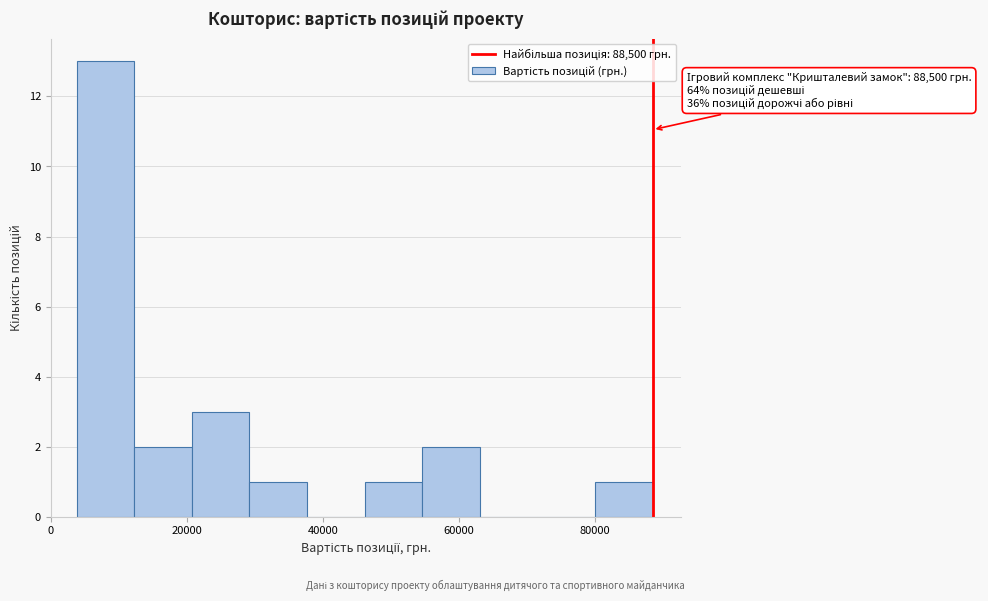

Over which range of the x-axis is the bar tallest?

4000 to 12000